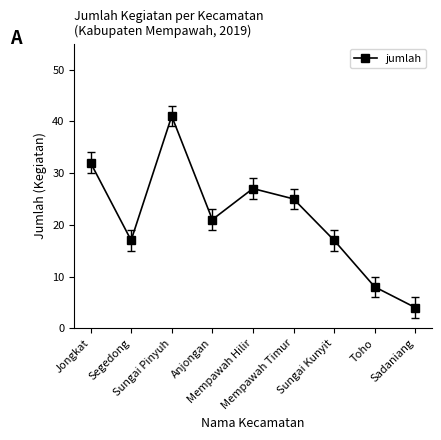

Does the chart have visible grid lines?

No